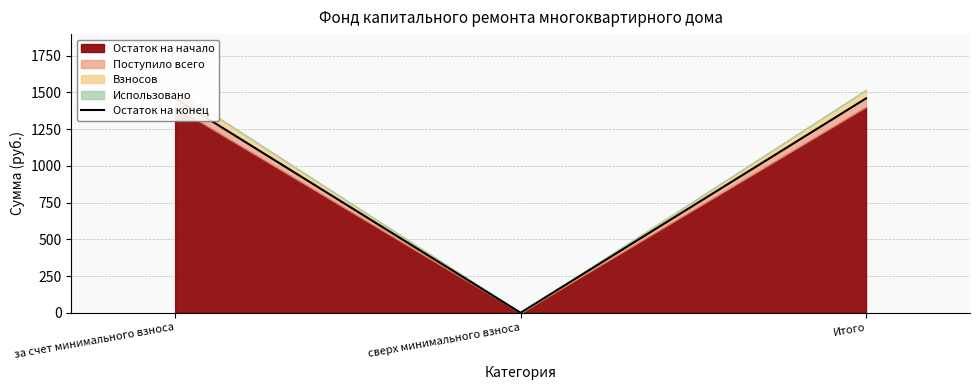

Approximately how many times larger is the value at за счет минимального взноса compared to Итого?

1.0